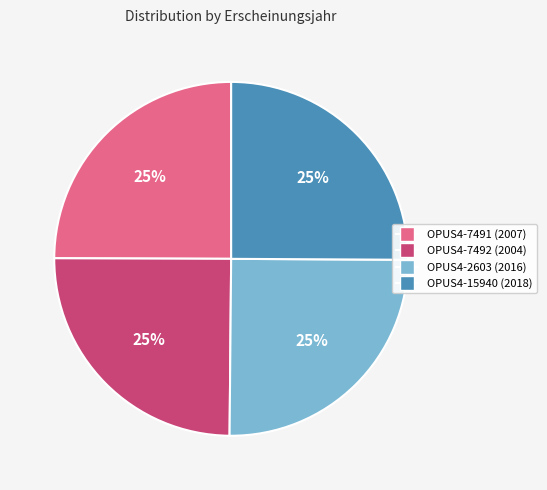

To the nearest percent, what percentage of the pie is OPUS4-2603?

25%